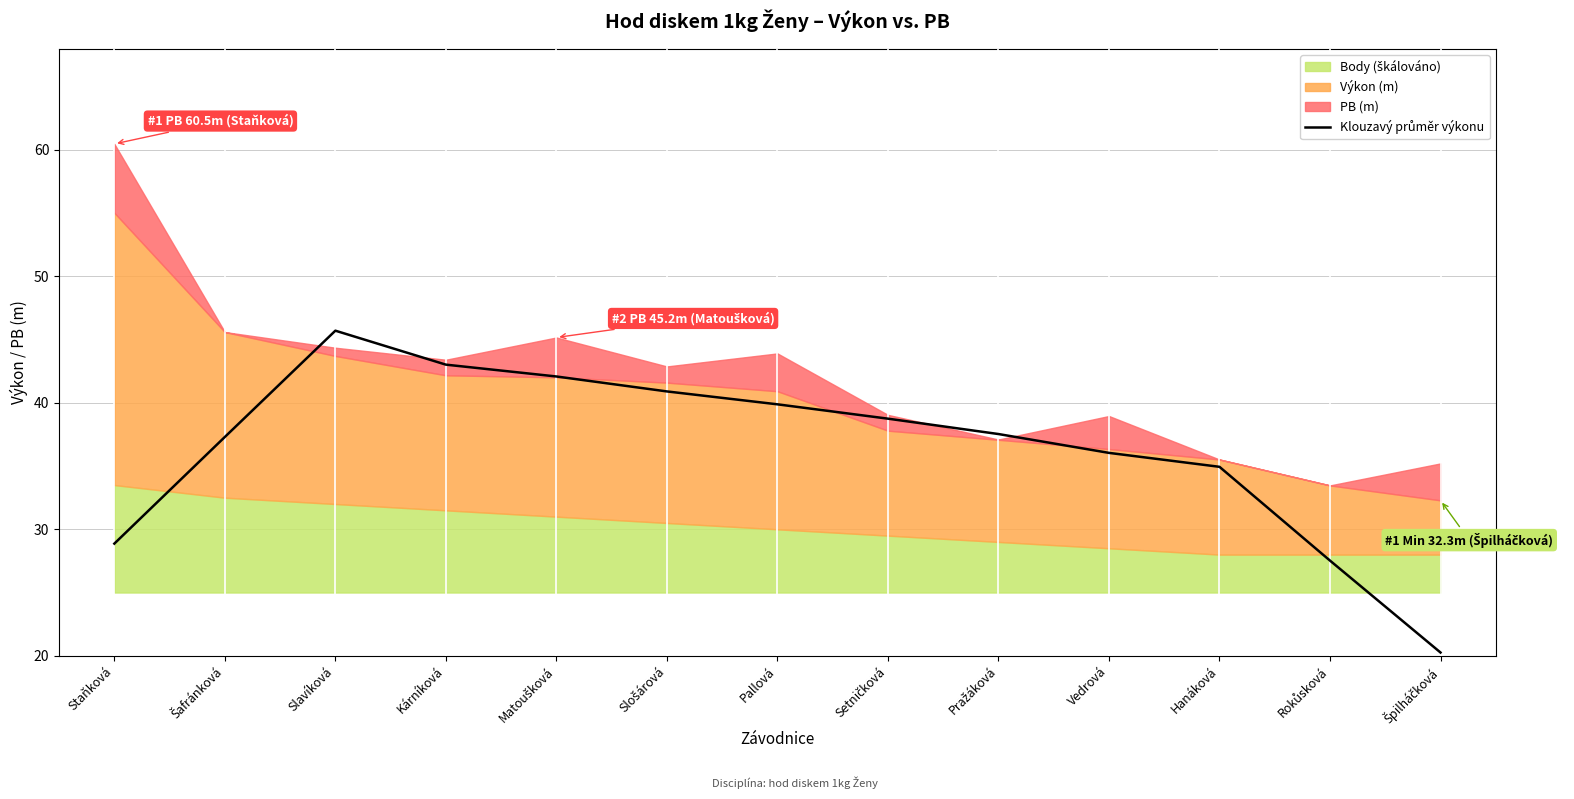

Does the chart display data point markers on the line(s)?

No